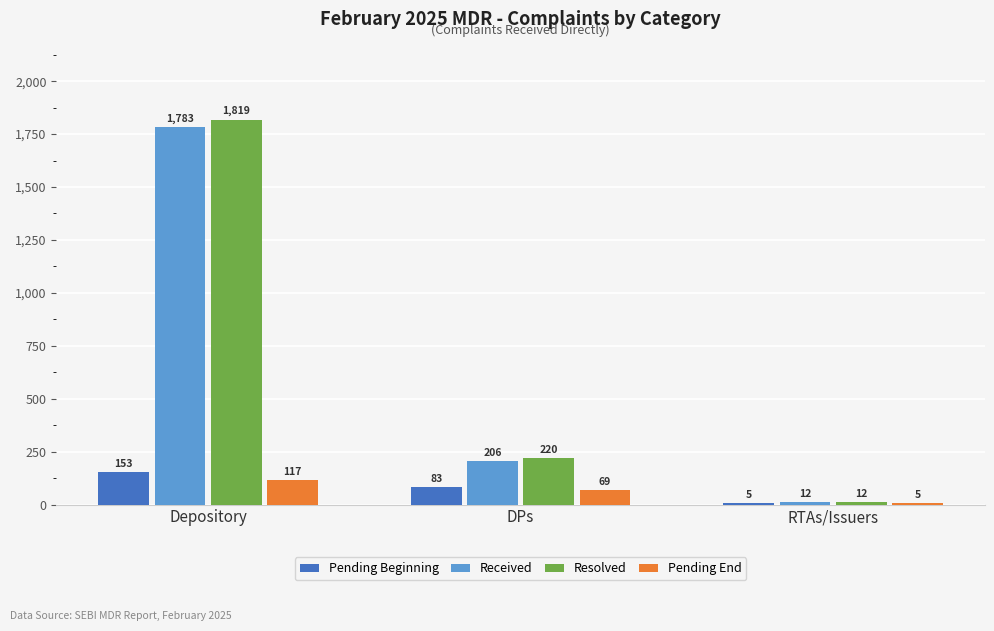

True or false: Resolved has a value of 2741 at Depository.

False